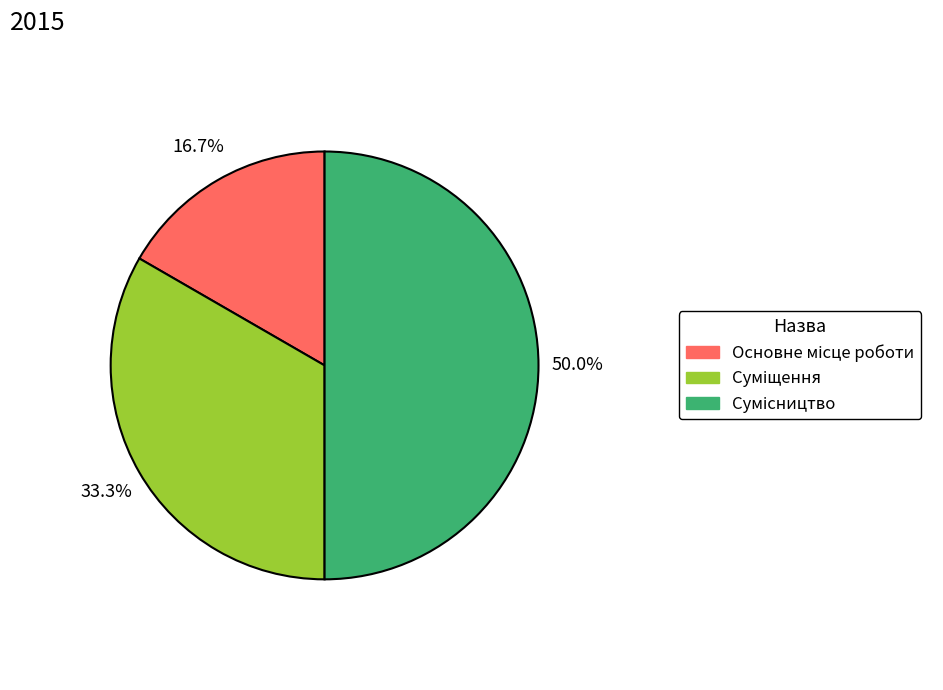

To the nearest percent, what is the average slice percentage?

33%